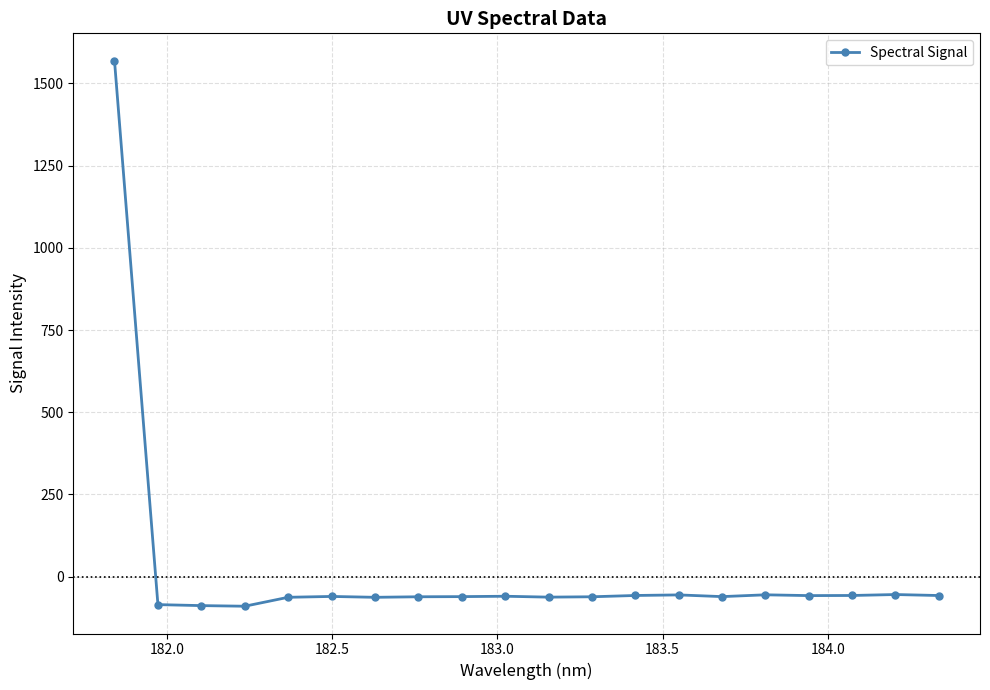

What is the average value?

18.2